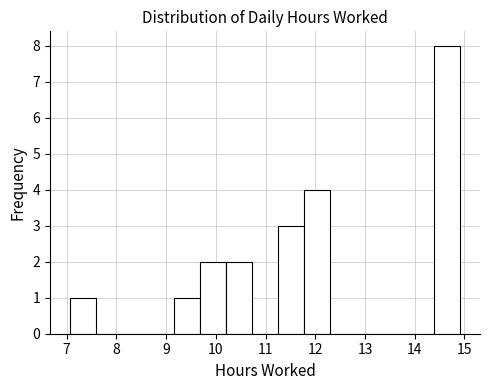

Over which range of the x-axis is the bar tallest?

14.4 to 14.9